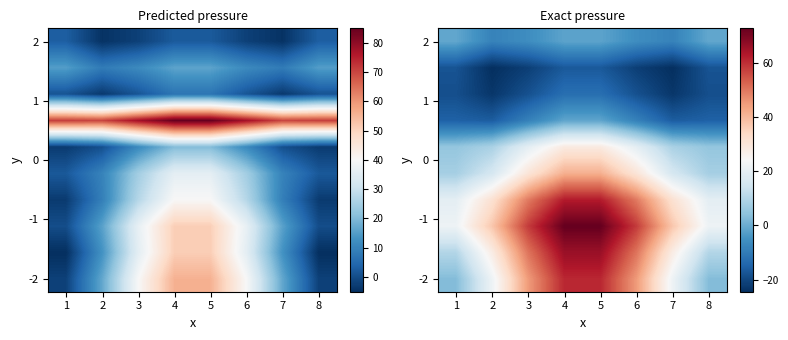

What is the total value across all series at 5?

299.1